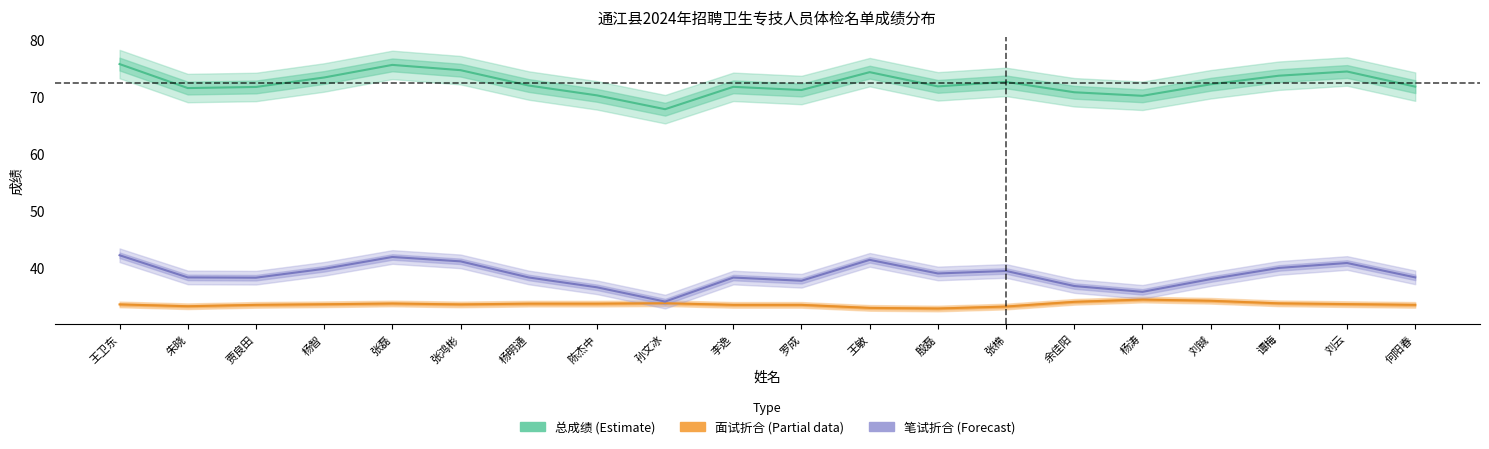

The 笔试折合 (Forecast) series shows 36.6 at 陈杰中. True or false?

True